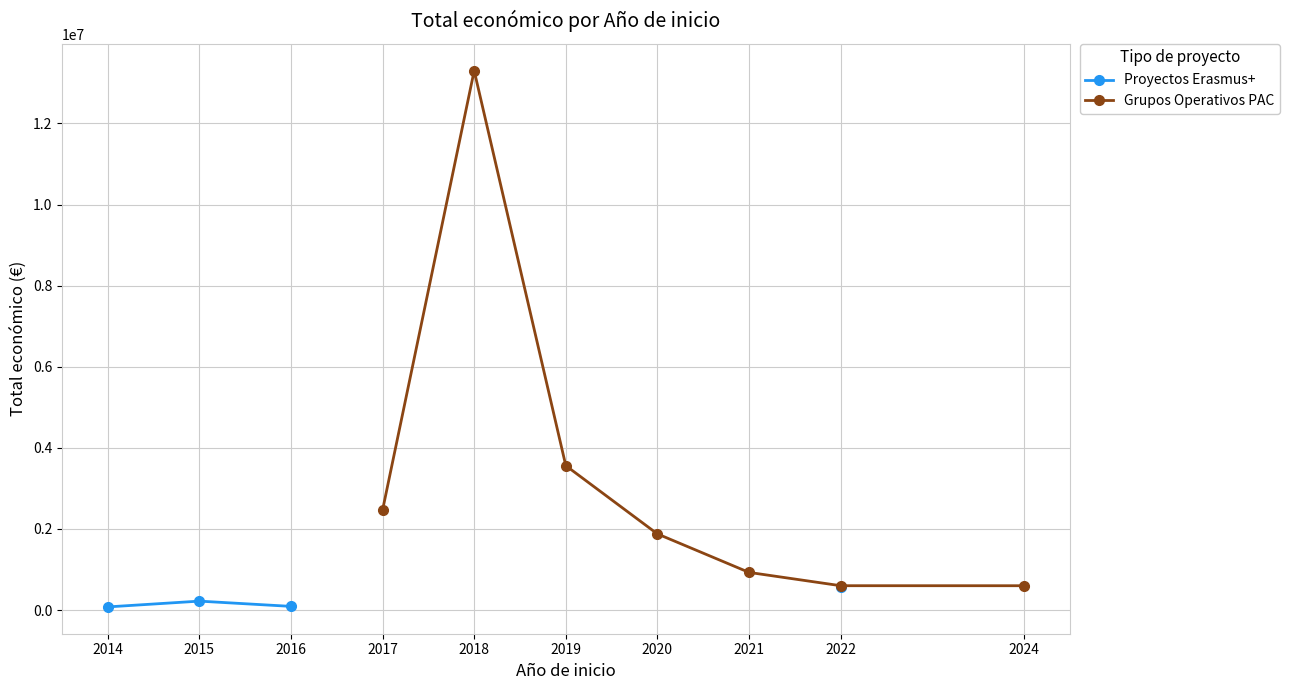

True or false: Grupos Operativos PAC has more than 0 interior local peaks.

True